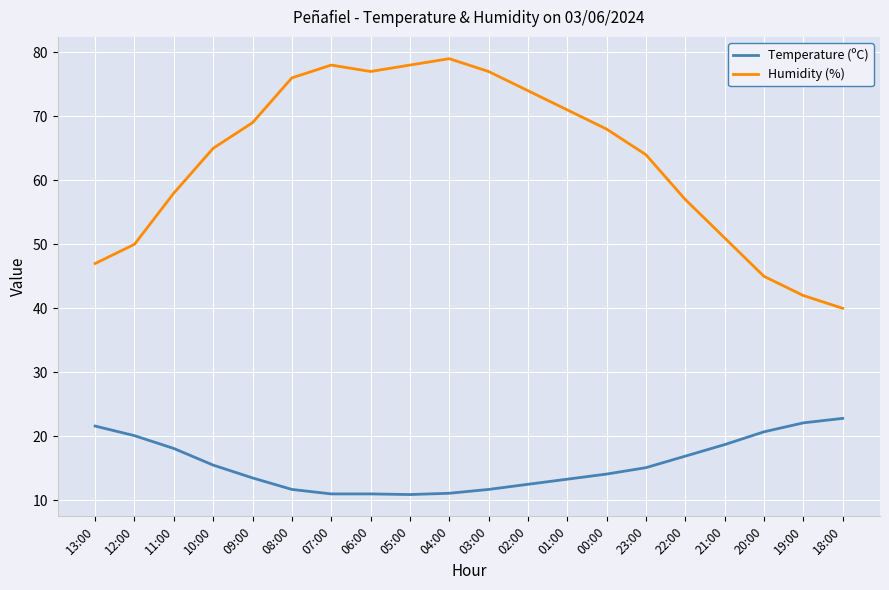

What position from the left is 02:00?

12